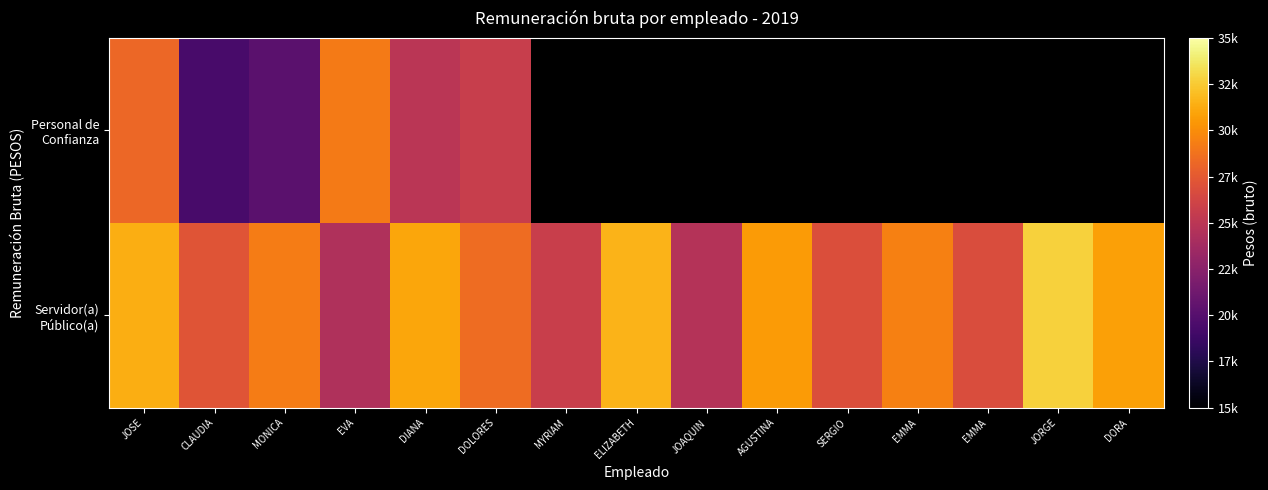

List the labels in order of Servidor(a) Público(a) value, largest first.

JORGE, ELIZABETH, JOSE, DIANA, DORA, AGUSTINA, EMMA, MONICA, DOLORES, CLAUDIA, SERGIO, EMMA, MYRIAM, JOAQUIN, EVA